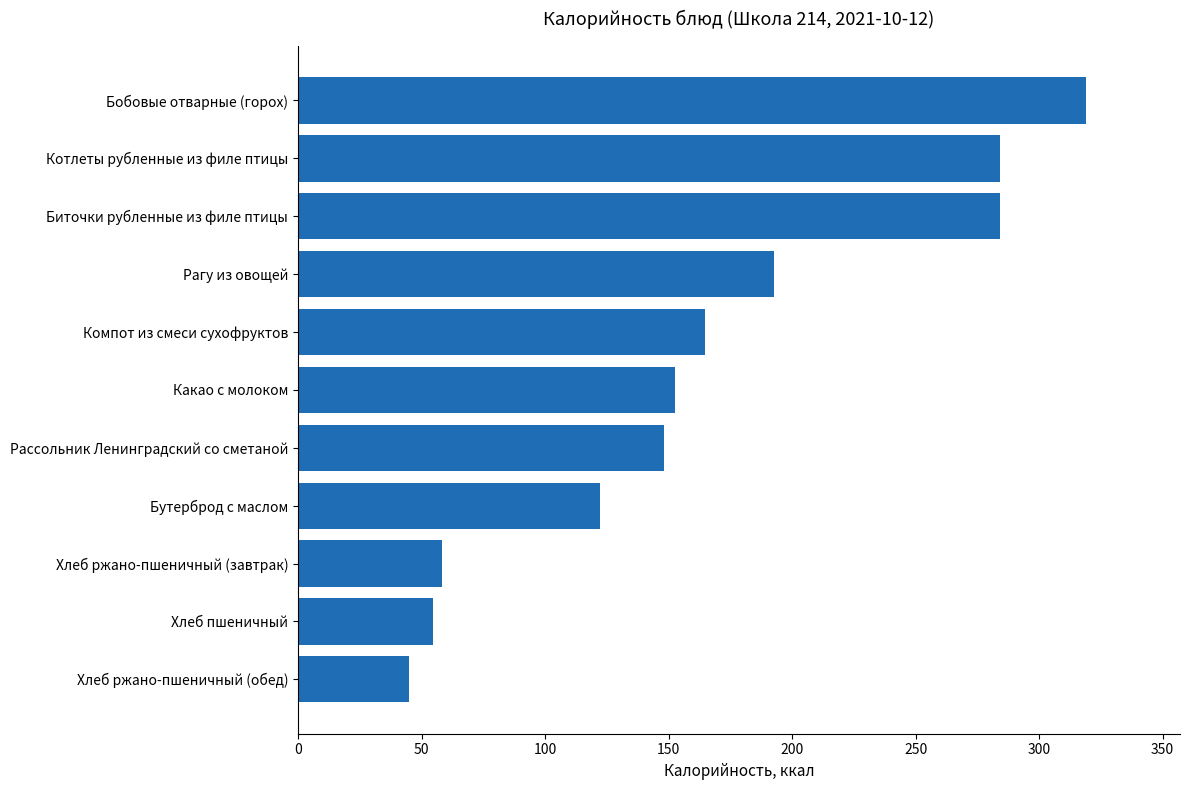

Which label corresponds to the largest value in the chart?

Бобовые отварные (горох)